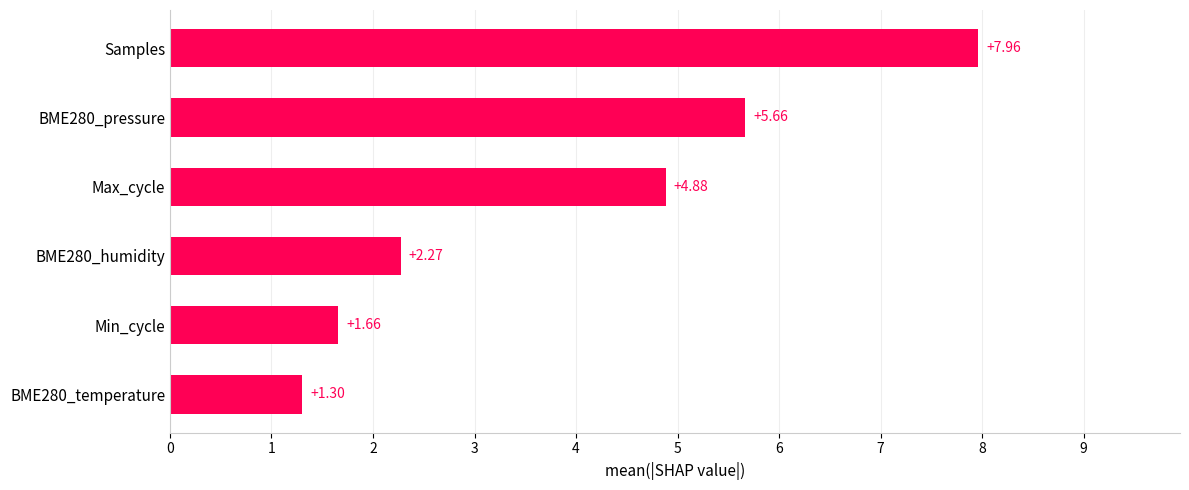

What is the change in value from BME280_temperature to Max_cycle?

+3.6